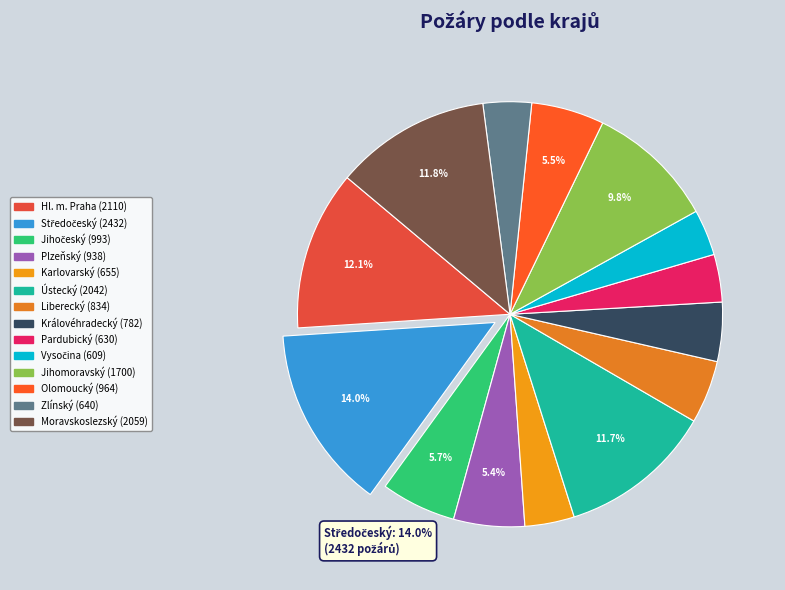

What is the total percentage of Královéhradecký and Vysočina?

8.0%